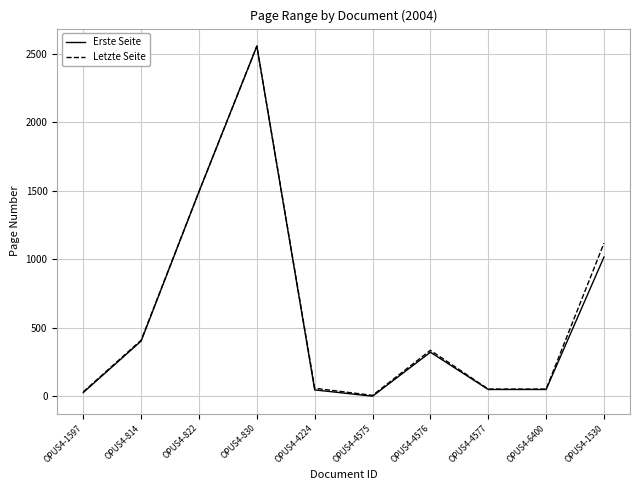

What position from the right is OPUS4-4575?

5